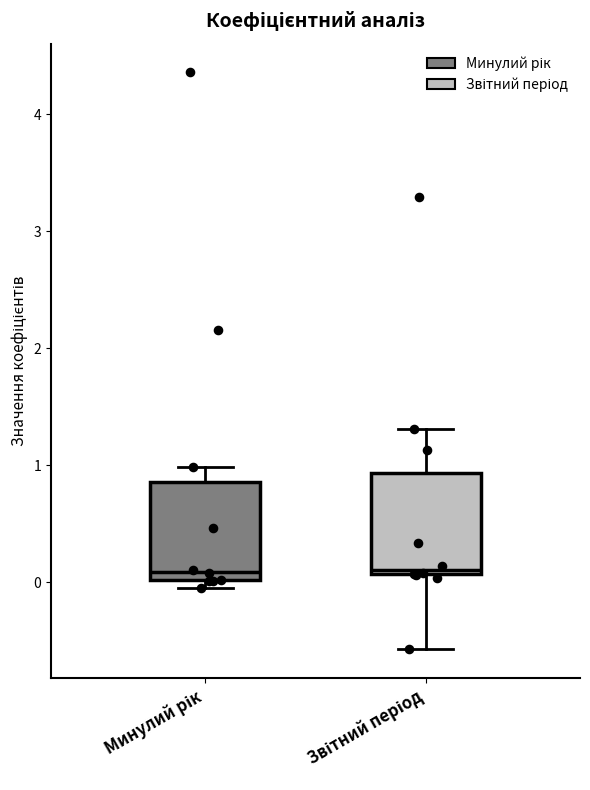

Reading left to right, read every box against the y-axis: the position of its median line, the range the box covers, and the ends of its whiskers. The values are not printed on the chart, so give them approximately, as read against the axis.

Минулий рік: median 0.1, box 0.0 to 0.9, whiskers -0.1 to 1.0
Звітний період: median 0.1 (just above the box's lower edge), box 0.1 to 0.9, whiskers -0.6 to 1.3